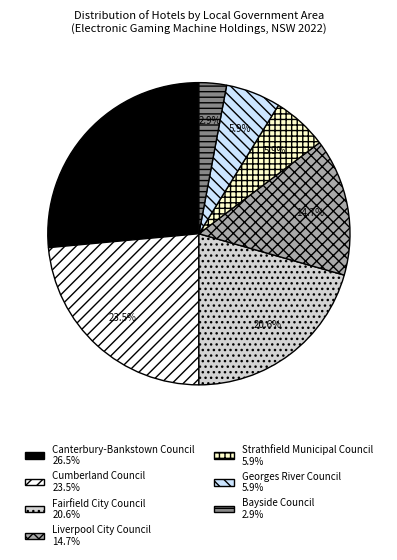

What is the ratio of the value at Bayside Council to the value at Canterbury-Bankstown Council?

0.1